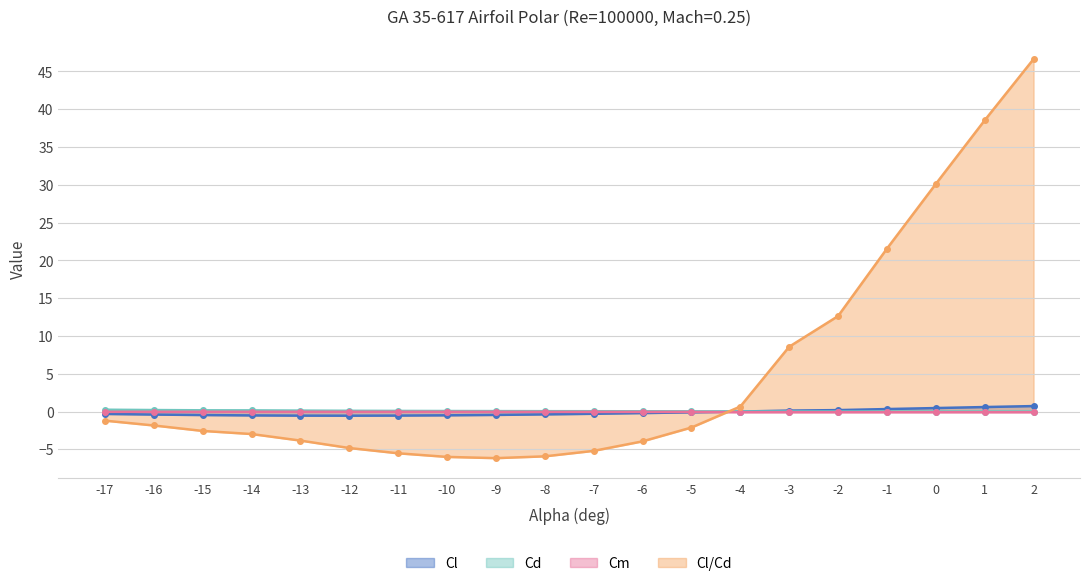

What is the spread (max minus min) of values at -2?

12.7